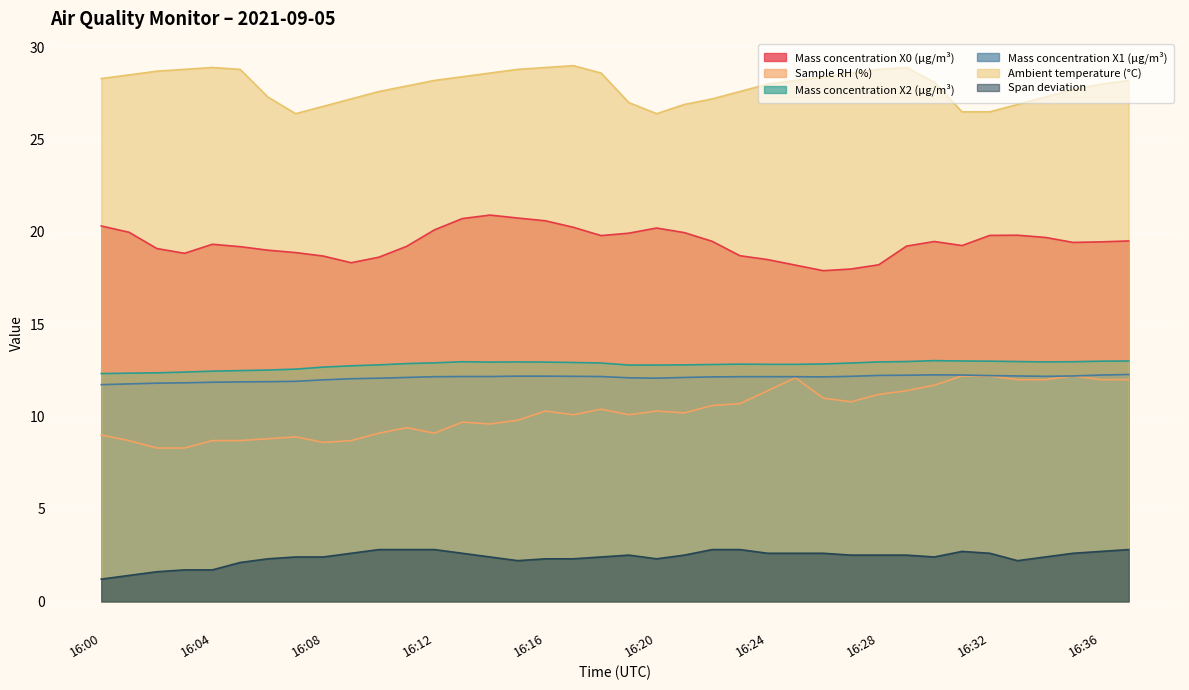

What is the difference between the Mass concentration X0 (μg/m³) values at 16:26 and 16:00?

2.4